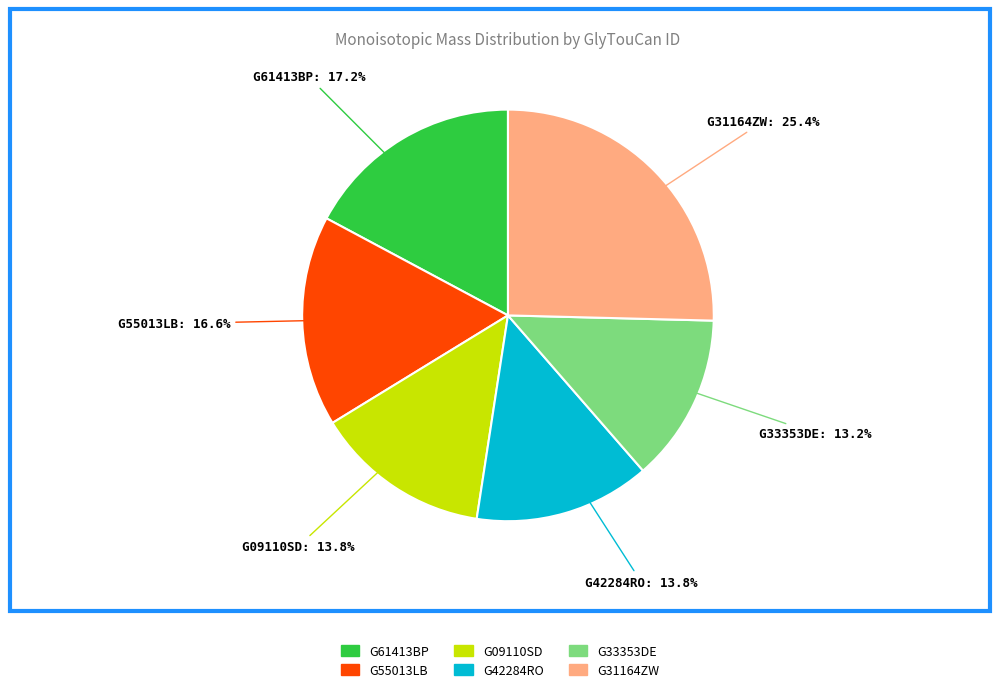

How many segments does this pie chart have?

6